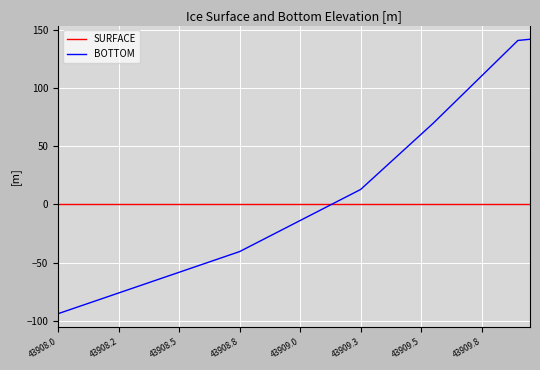

What are all the series names shown in the legend?

SURFACE, BOTTOM